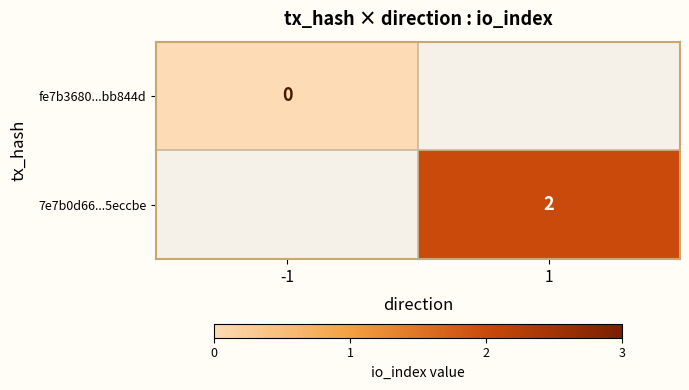

Is the value of fe7b3680...bb844d at -1 greater than the value of 7e7b0d66...5eccbe at 1?

No